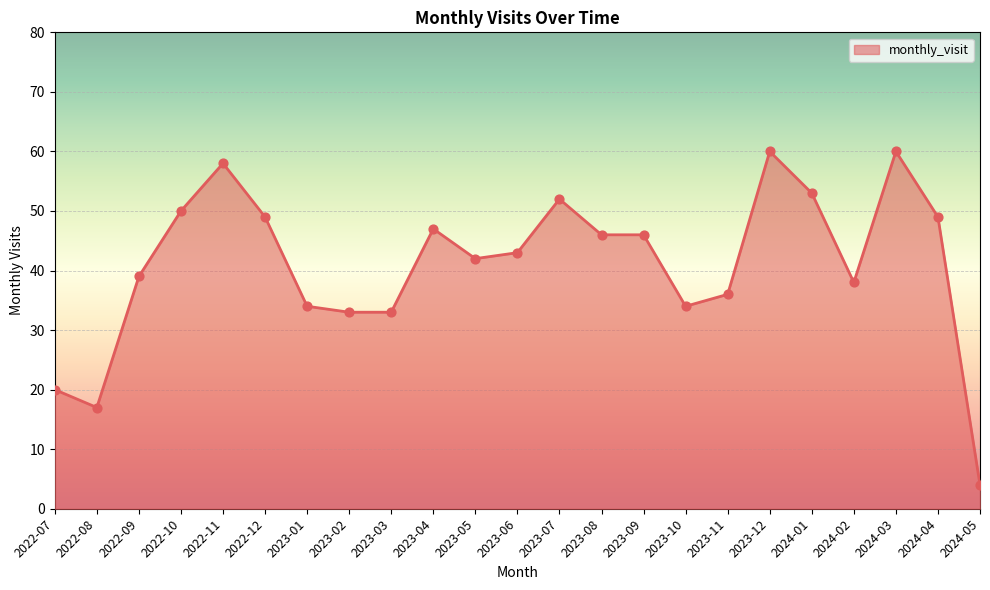

What is the change in value from 2023-07 to 2023-08?

-6